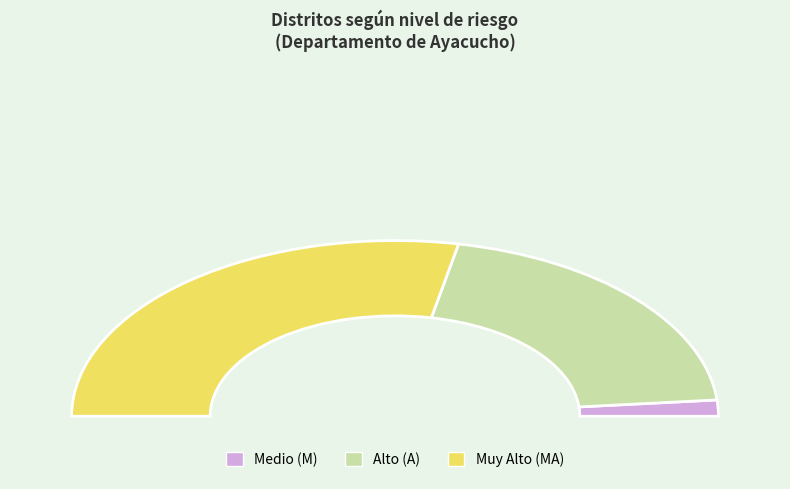

To the nearest percent, what portion does M represent?

3%